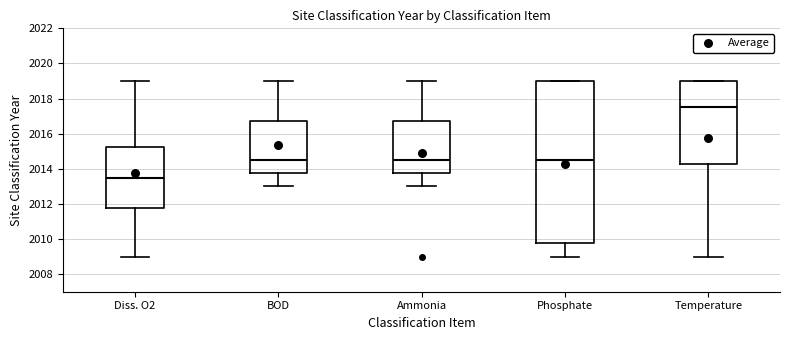

Reading left to right, read every box against the y-axis: the position of its median line, the range the box covers, and the ends of its whiskers. The values are not printed on the chart, so give them approximately, as read against the axis.

Diss. O2: median 2013.6, box 2011.8 to 2015.2, whiskers 2009.0 to 2019.0
BOD: median 2014.6, box 2013.8 to 2016.8, whiskers 2013.0 to 2019.0
Ammonia: median 2014.6, box 2013.8 to 2016.8, whiskers 2013.0 to 2019.0
Phosphate: median 2014.6, box 2009.8 to 2019.0, whiskers 2009.0 to 2019.0
Temperature: median 2017.6, box 2014.2 to 2019.0, whiskers 2009.0 to 2019.0